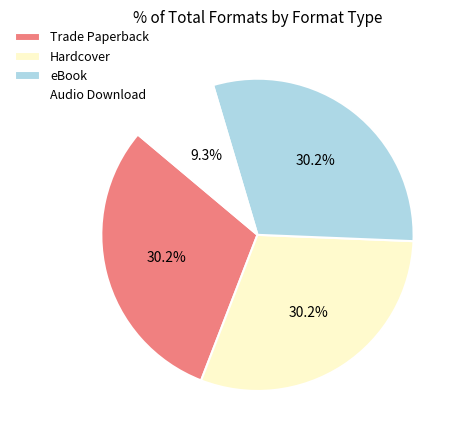

Combined, what portion of the pie is Audio Download and Trade Paperback?

39.5%